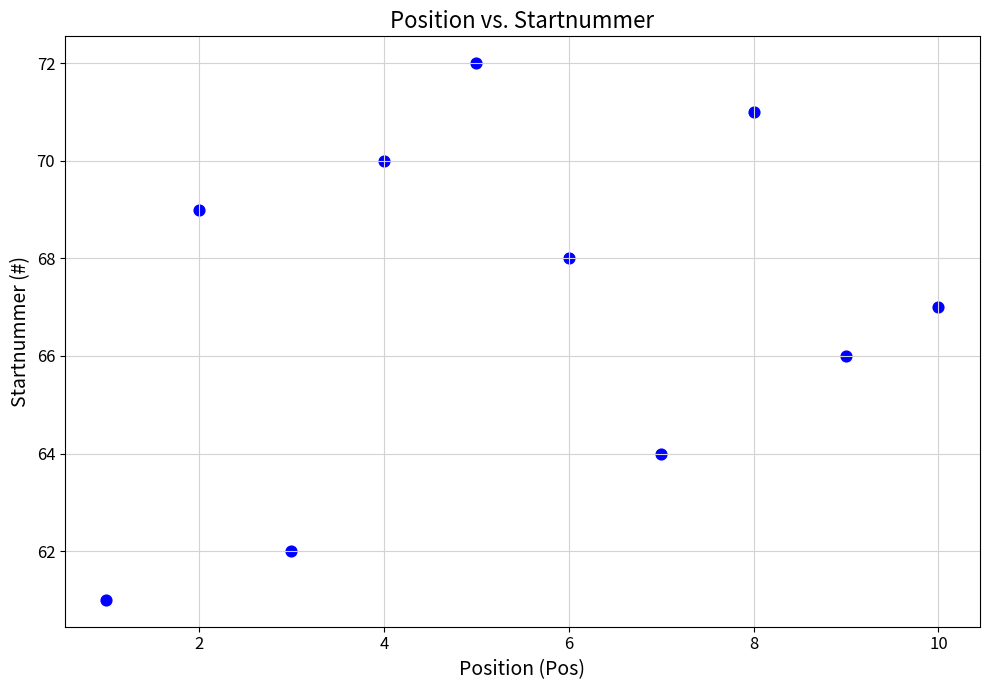

What is the range of Y values (max minus min)?

11